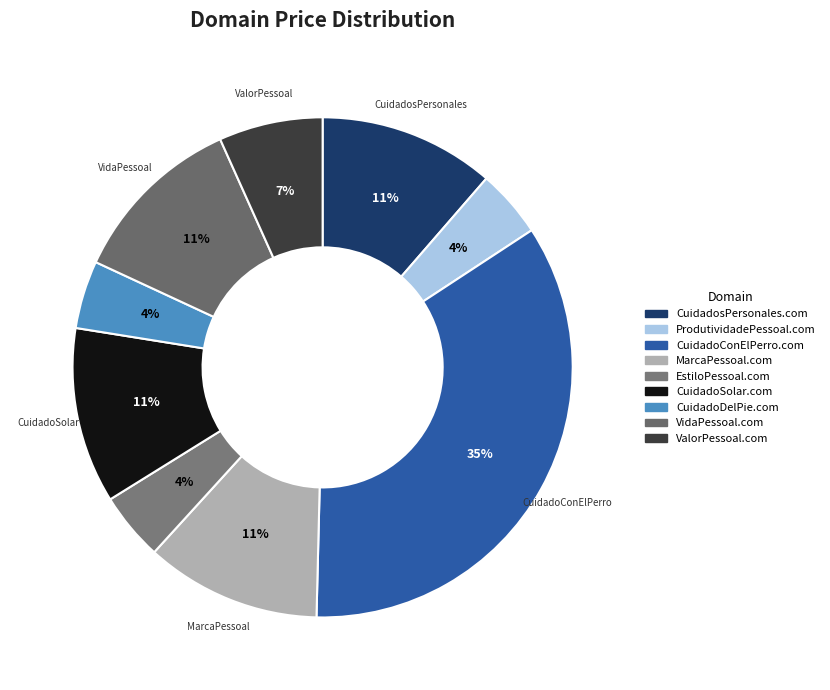

What is the change in value from EstiloPessoal.com to VidaPessoal.com?

+3000